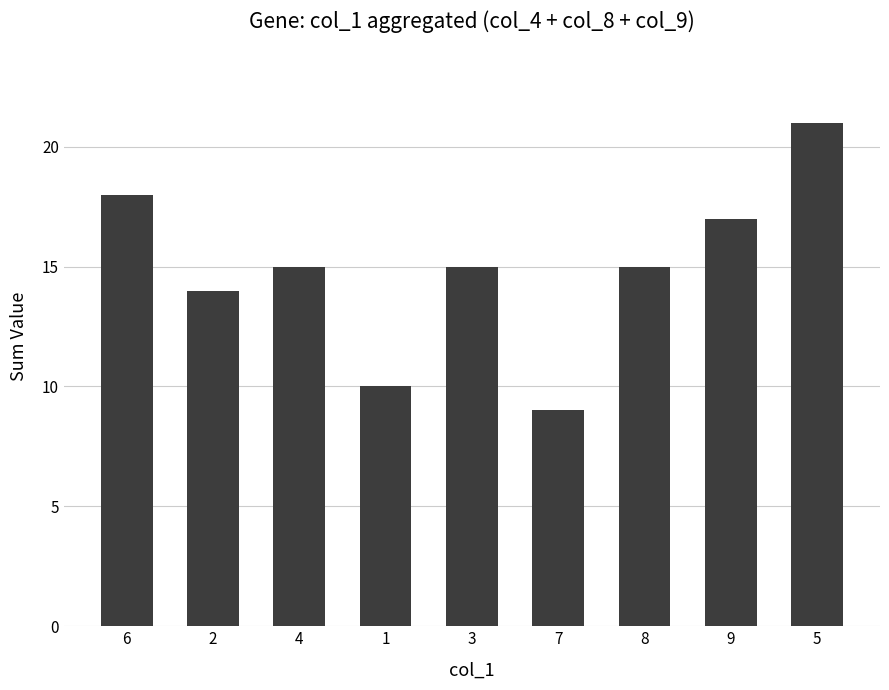

Reading left to right, list all the values displayed in this chart.

18	14	15	10	15	9	15	17	21